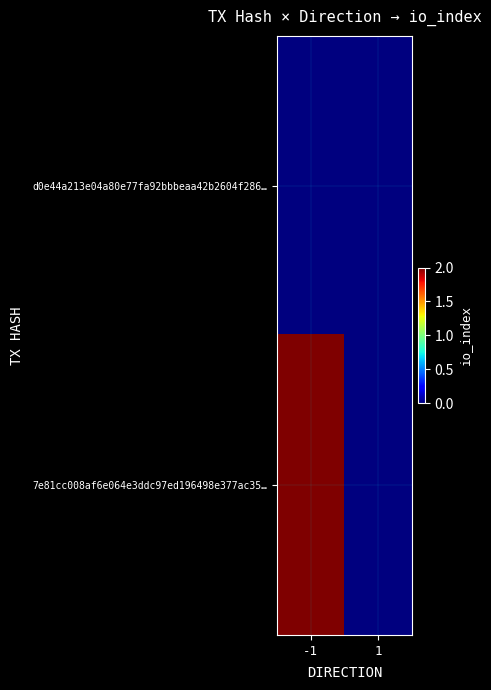

List the series in order of their overall mean, highest first.

7e81cc008af6e064e3ddc97ed196498e377ac35…, d0e44a213e04a80e77fa92bbbeaa42b2604f286…